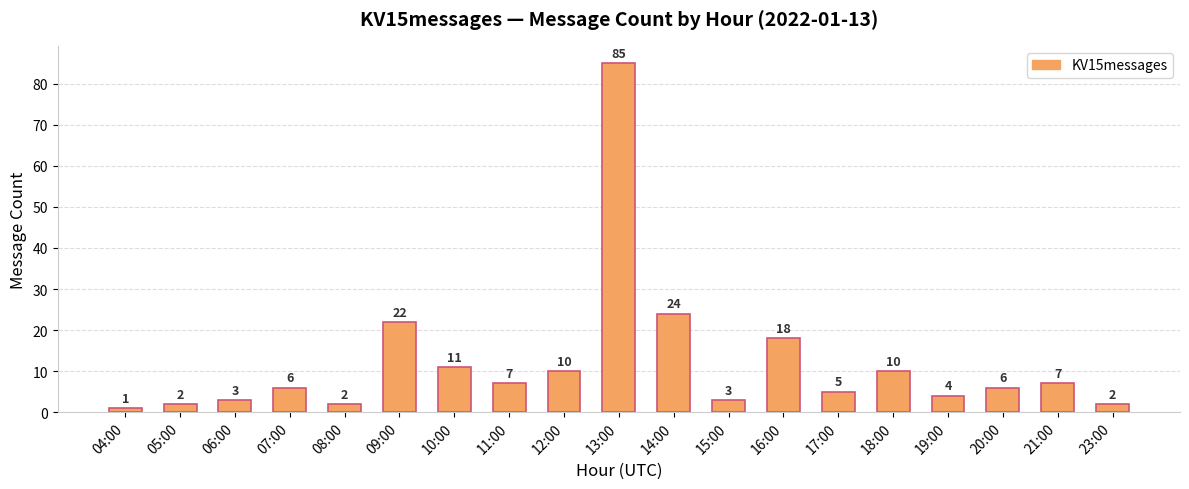

What is the greatest value displayed?

85